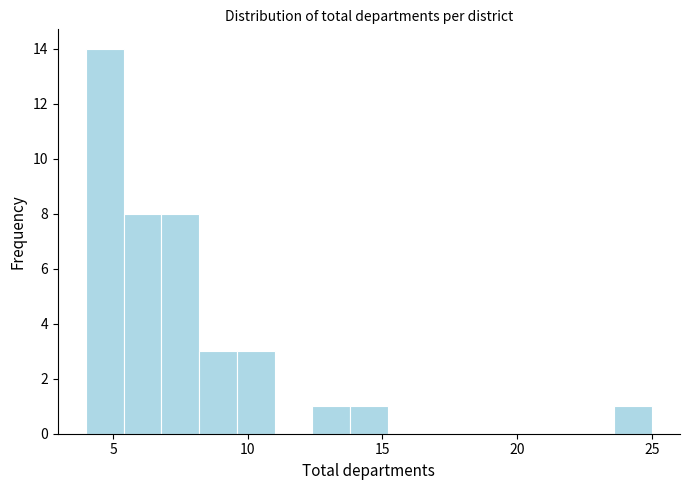

Read against the x-axis, roughly where is the centre of the tallest bar?

4.5